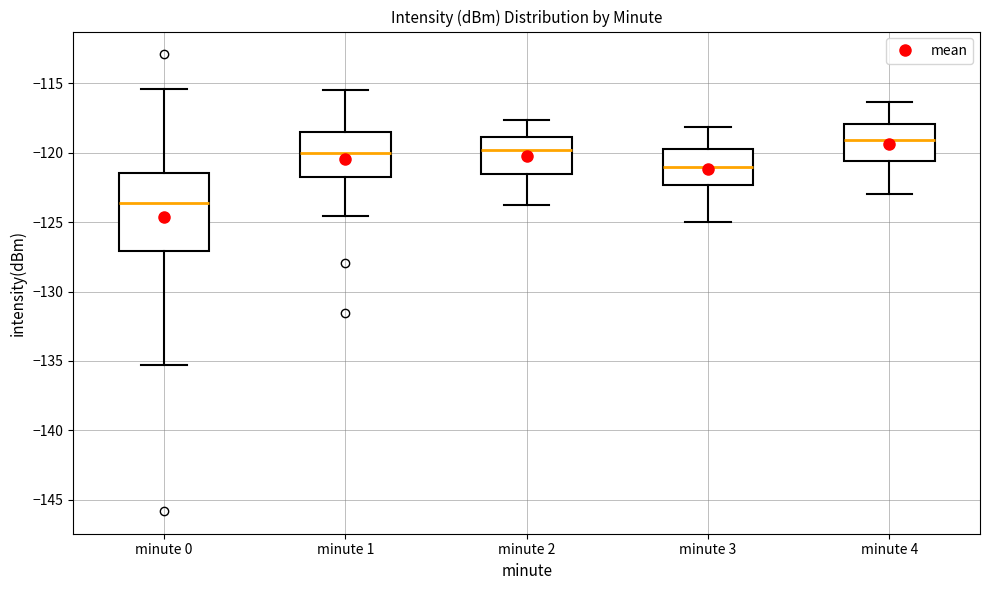

Reading left to right, read every box against the y-axis: the position of its median line, the range the box covers, and the ends of its whiskers. The values are not printed on the chart, so give them approximately, as read against the axis.

minute 0: median -123.5, box -127.0 to -121.5, whiskers -135.5 to -115.5
minute 1: median -120.0, box -122.0 to -118.5, whiskers -124.5 to -115.5
minute 2: median -120.0, box -121.5 to -119.0, whiskers -124.0 to -117.5
minute 3: median -121.0, box -122.5 to -119.5, whiskers -125.0 to -118.0
minute 4: median -119.0, box -120.5 to -118.0, whiskers -123.0 to -116.5